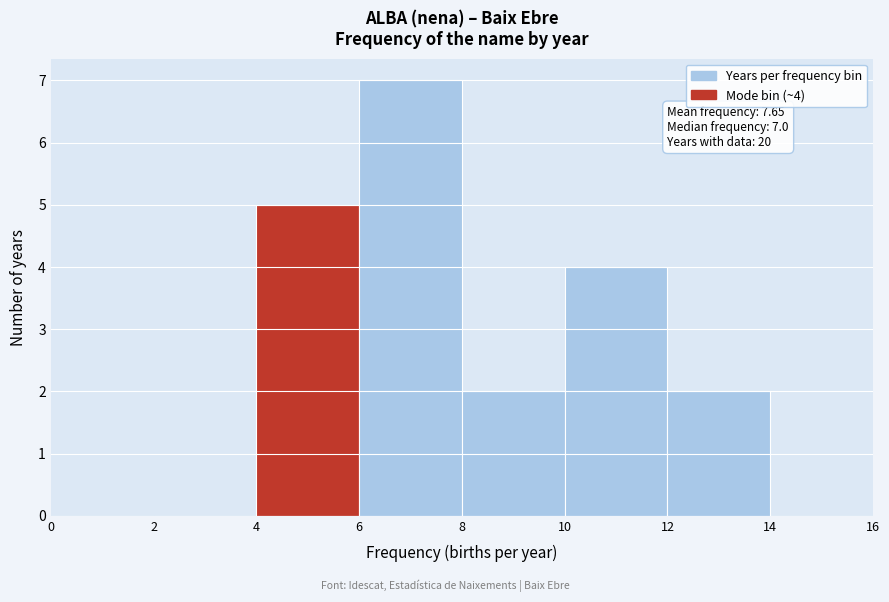

Over which range of the x-axis is the bar tallest?

6 to 8